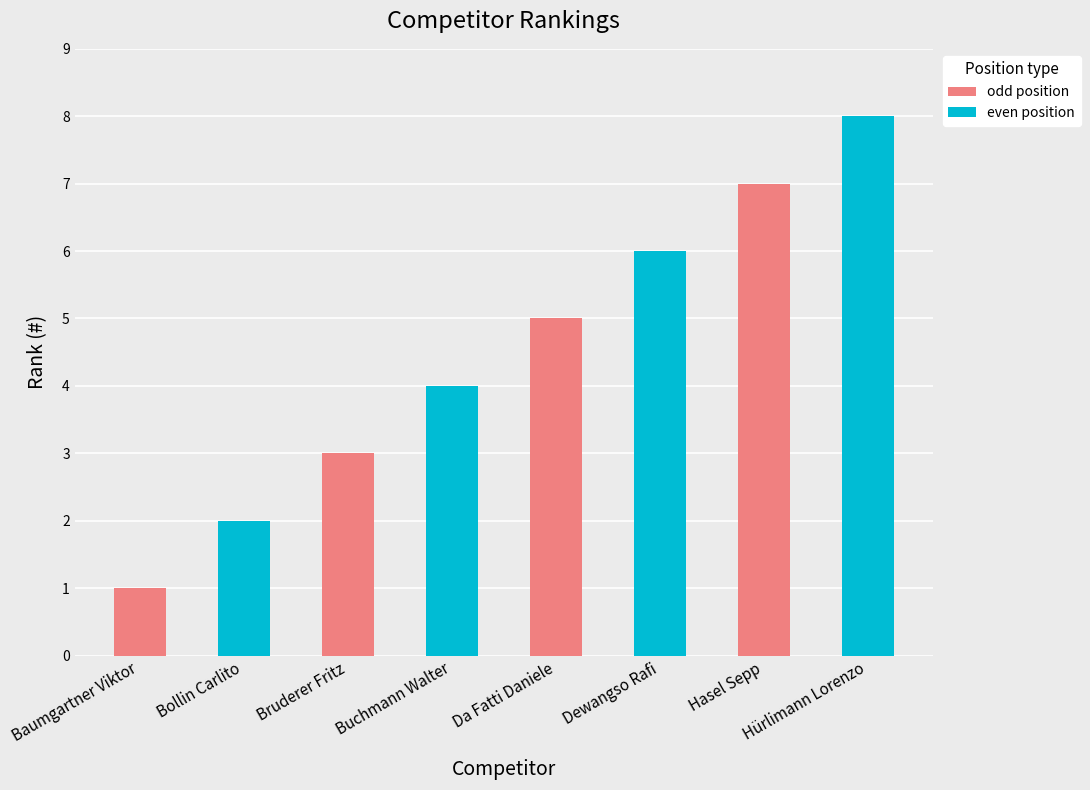

Reading left to right, what are all the values shown in this chart?

Baumgartner Viktor=1	Bollin Carlito=2	Bruderer Fritz=3	Buchmann Walter=4	Da Fatti Daniele=5	Dewangso Rafi=6	Hasel Sepp=7	Hürlimann Lorenzo=8